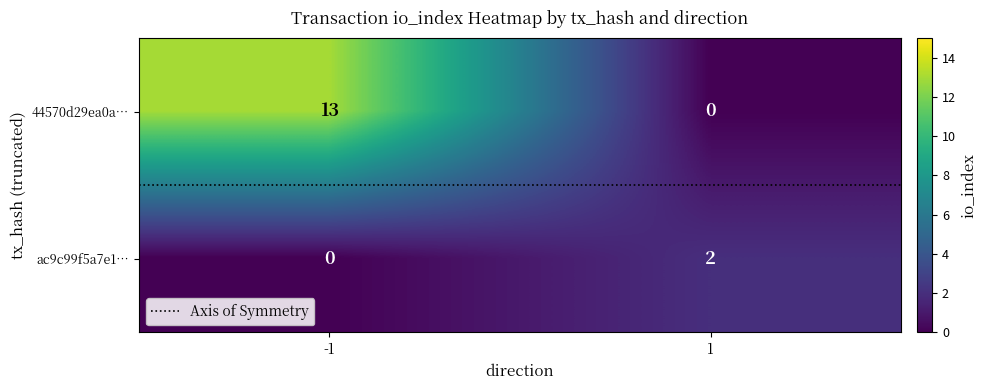

Reading left to right, list all the values displayed in this chart.

44570d29ea0a…: 13	0
ac9c99f5a7e1…: 0	2